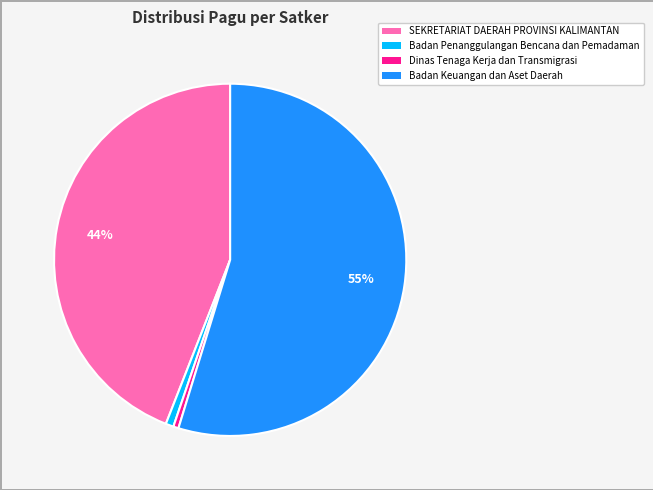

Does any single category account for the majority?

Yes